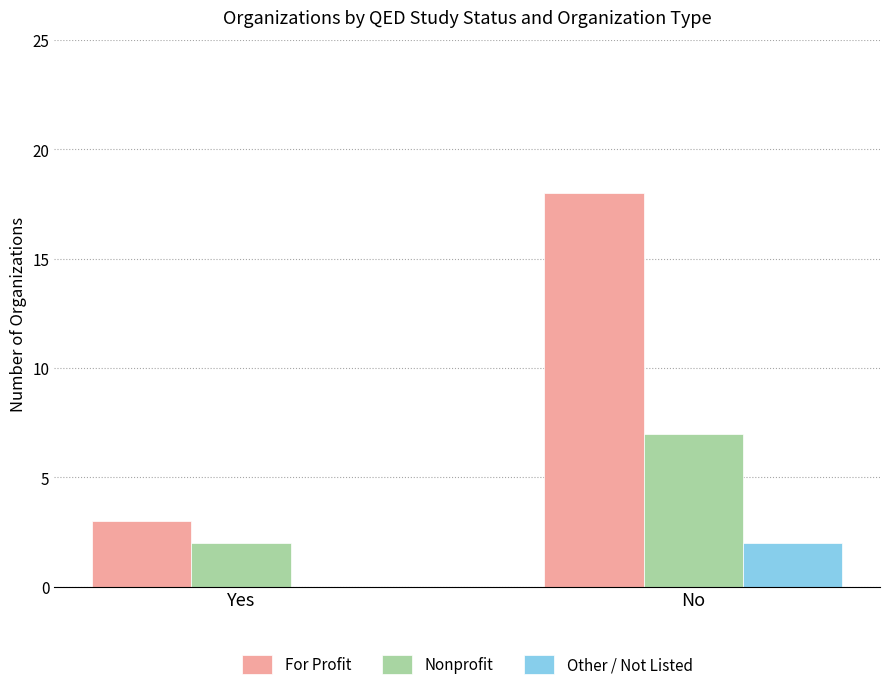

At which label is For Profit closest to 10?

Yes